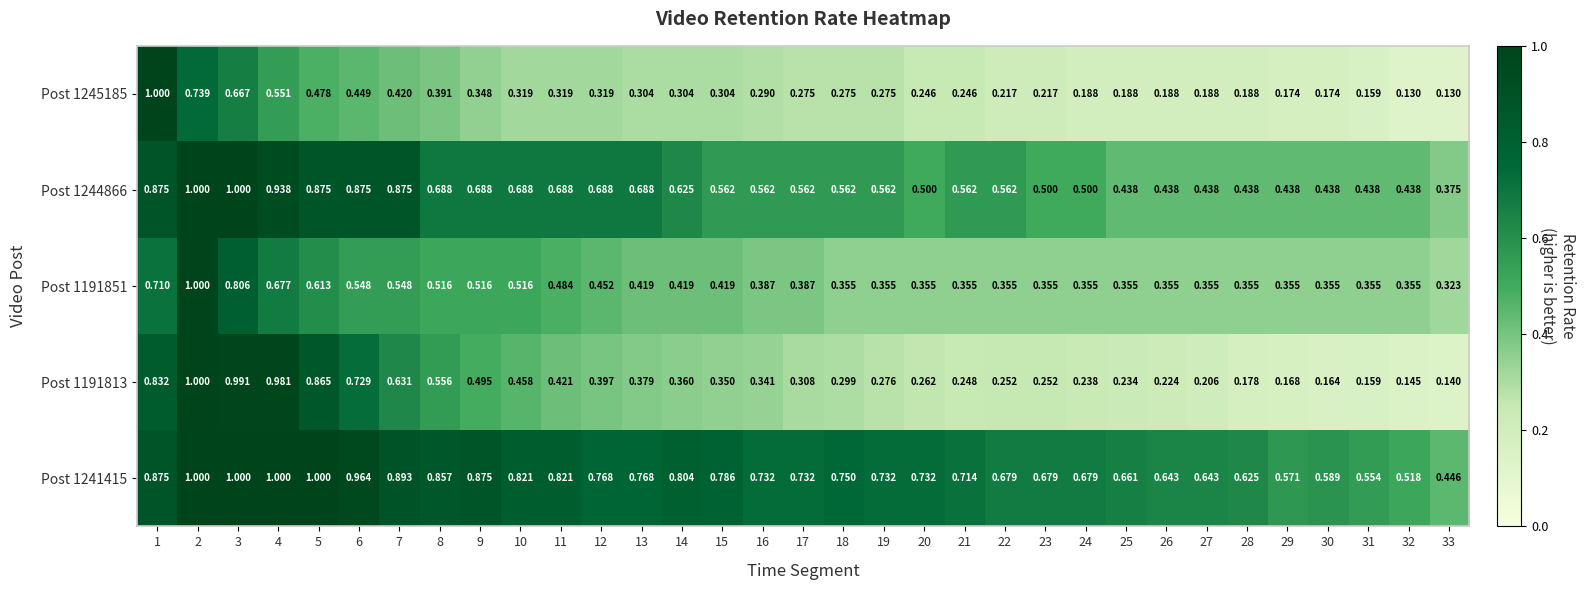

Is the value of Post 1244866 at 20 greater than the value of Post 1241415 at 29?

No